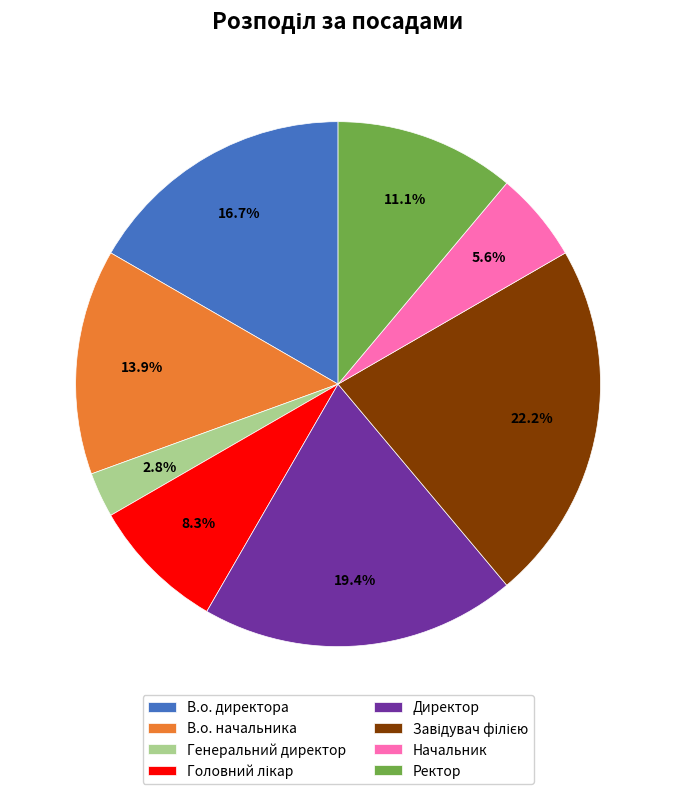

To the nearest percent, what is the difference between the largest and smallest slice percentages?

19%